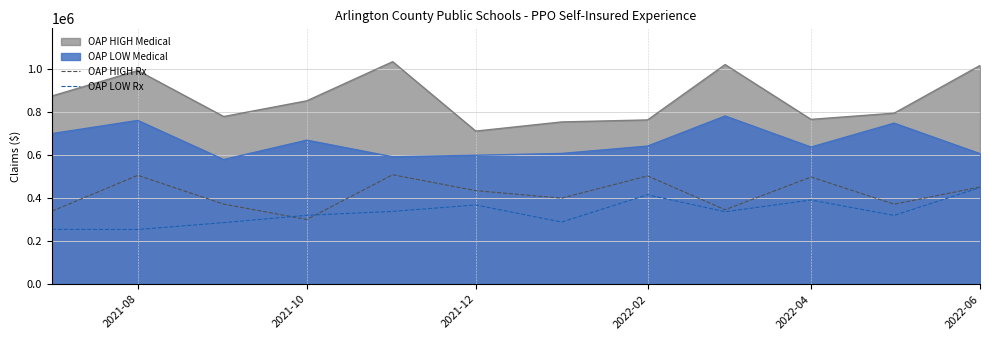

True or false: OAP LOW Rx has a value of 390961.7 at 2022-04.

True